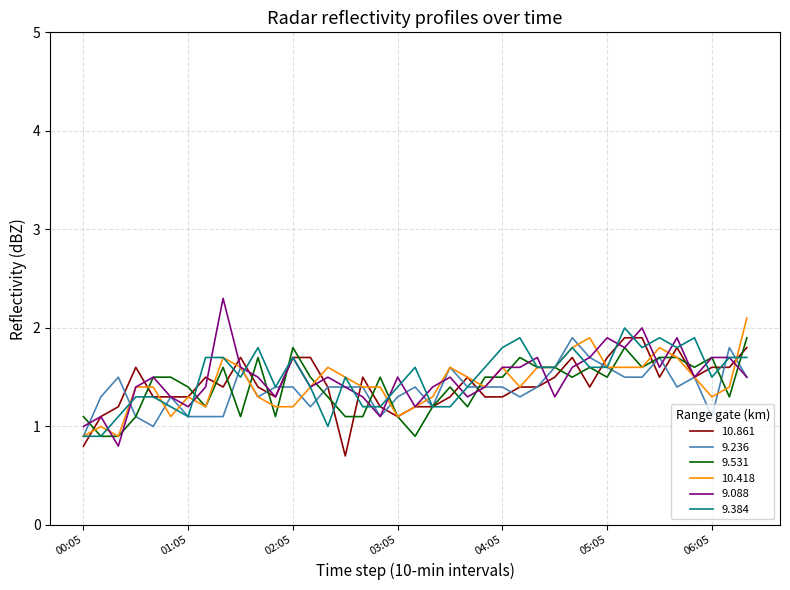

What is the smallest value displayed?

0.7